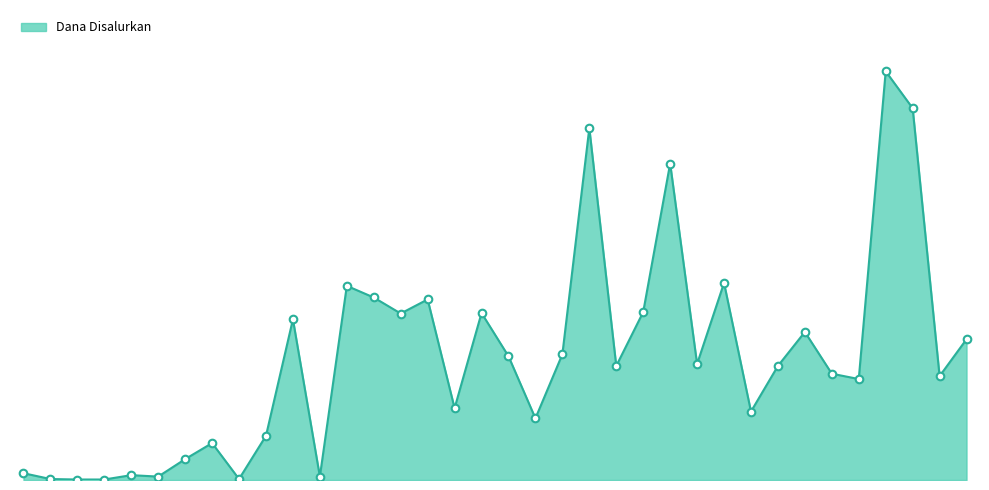

Is this an area chart (filled region under the line)?

Yes